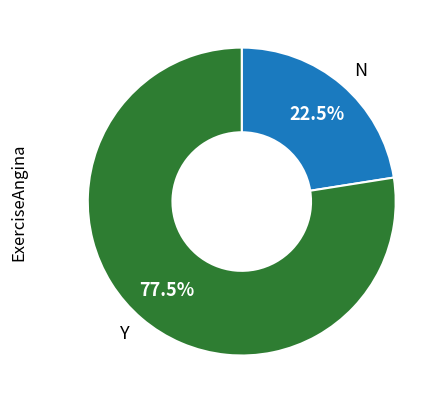

How many slices are in this pie chart?

2